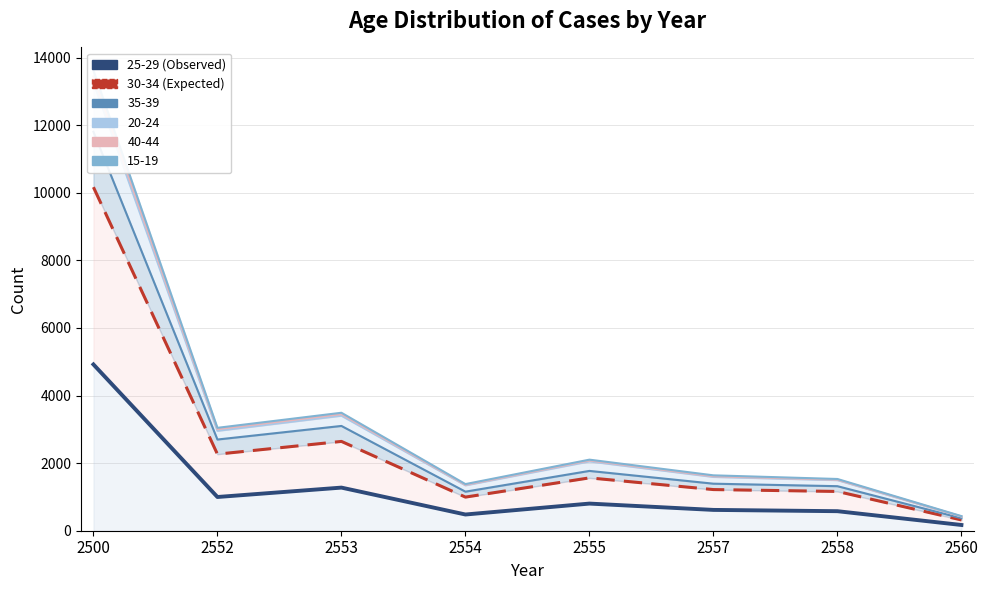

How many lines are shown in the chart?

2